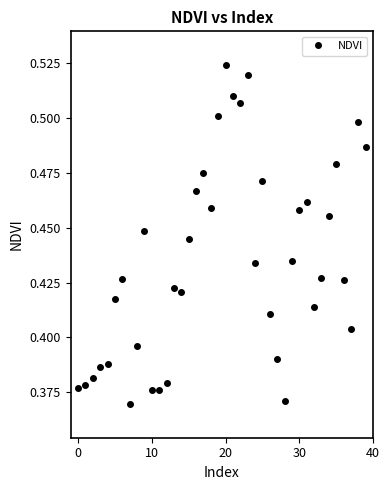

How many lines are shown in the chart?

1